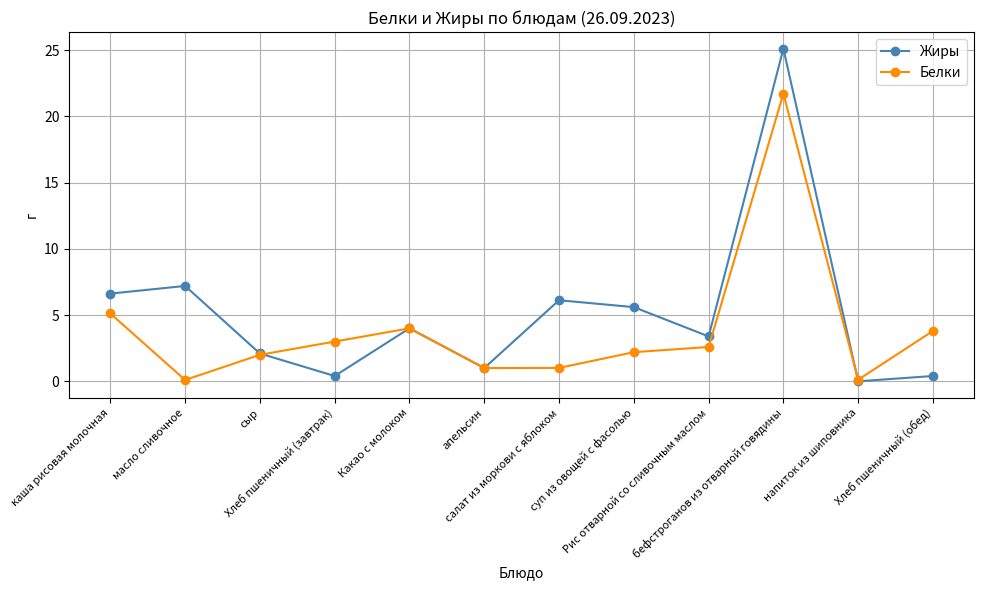

The value of Жиры at салат из моркови с яблоком is 4.1. True or false?

False